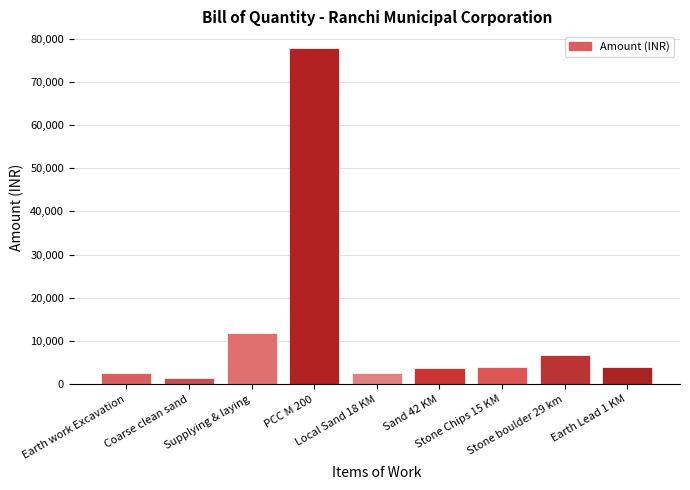

What is the greatest value displayed?

77800.1